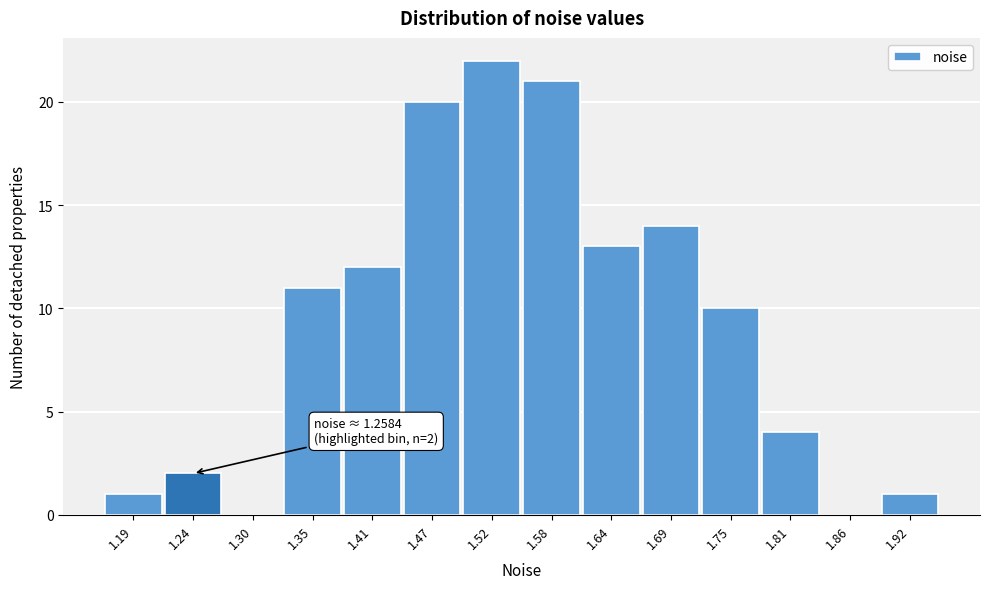

Reading left to right, list all the values displayed in this chart.

1.19=1	1.24=2	1.30=0	1.35=11	1.41=12	1.47=20	1.52=22	1.58=21	1.64=13	1.69=14	1.75=10	1.81=4	1.86=0	1.92=1